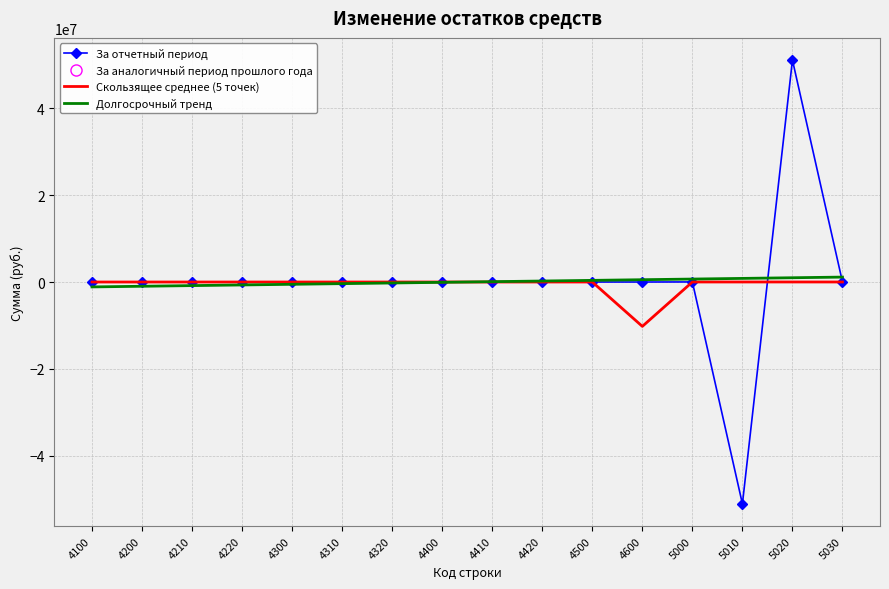

What is the lowest value of the За отчетный период series?

-51053342.7